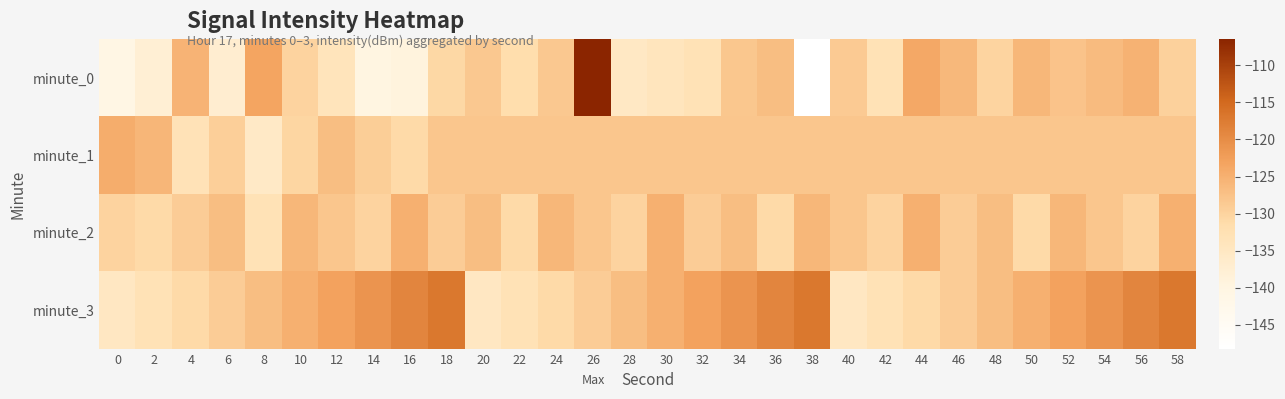

Reading left to right, what are all the values shown in this chart?

minute_0: 0=-140.7	2=-137.8	4=-125.4	6=-137.2	8=-123.3	10=-130.1	12=-133.7	14=-140.1	16=-139.3	18=-130.7	20=-128.4	22=-131.5	24=-128.4	26=-106.4	28=-135.3	30=-134.1	32=-132.9	34=-128.3	36=-126.9	38=-148.2	40=-128.7	42=-132.9	44=-123.9	46=-126.2	48=-130.2	50=-126.0	52=-127.8	54=-126.6	56=-125.3	58=-129.7
minute_1: 0=-124.5	2=-125.9	4=-133.1	6=-129.3	8=-135.6	10=-130.4	12=-126.9	14=-129.2	16=-130.9	18=-128.1	20=-128.1	22=-128.1	24=-128.1	26=-128.1	28=-128.1	30=-128.1	32=-128.1	34=-128.1	36=-128.1	38=-128.1	40=-128.1	42=-128.1	44=-128.1	46=-128.1	48=-128.1	50=-128.1	52=-128.1	54=-128.1	56=-128.1	58=-128.1
minute_2: 0=-130.0	2=-131.0	4=-129.0	6=-127.0	8=-133.0	10=-126.0	12=-128.0	14=-130.0	16=-125.0	18=-129.0	20=-127.0	22=-131.0	24=-126.0	26=-128.0	28=-130.0	30=-125.0	32=-129.0	34=-127.0	36=-131.0	38=-126.0	40=-128.0	42=-130.0	44=-125.0	46=-129.0	48=-127.0	50=-131.0	52=-126.0	54=-128.0	56=-130.0	58=-125.0
minute_3: 0=-135.0	2=-133.0	4=-131.0	6=-129.0	8=-127.0	10=-125.0	12=-123.0	14=-121.0	16=-119.0	18=-117.0	20=-135.0	22=-133.0	24=-131.0	26=-129.0	28=-127.0	30=-125.0	32=-123.0	34=-121.0	36=-119.0	38=-117.0	40=-135.0	42=-133.0	44=-131.0	46=-129.0	48=-127.0	50=-125.0	52=-123.0	54=-121.0	56=-119.0	58=-117.0